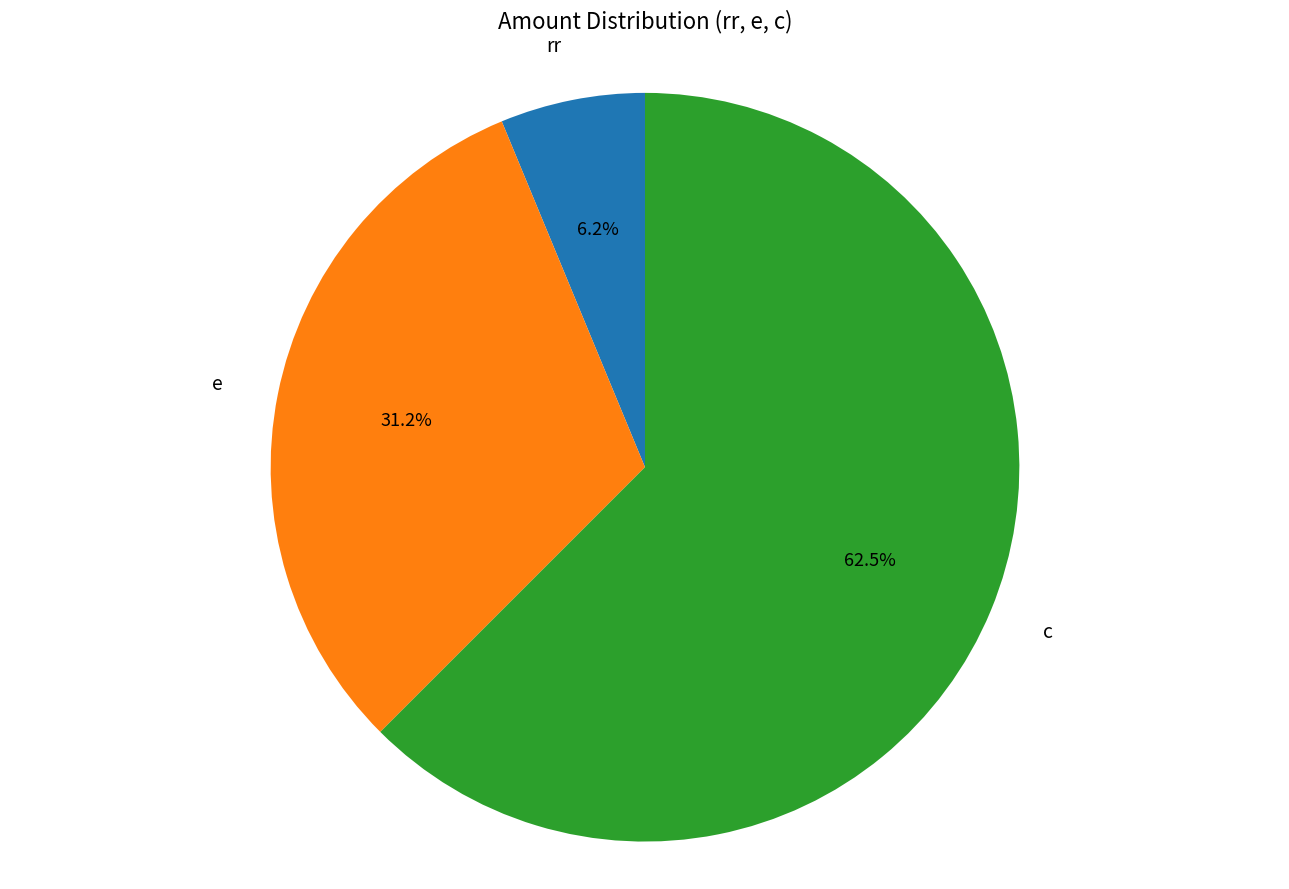

Is there a majority slice in this chart?

Yes